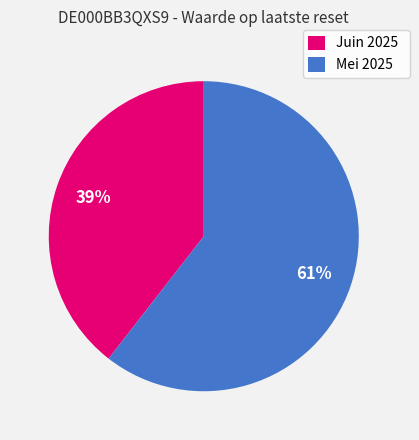

Which category has the smallest portion of the pie?

Juin 2025